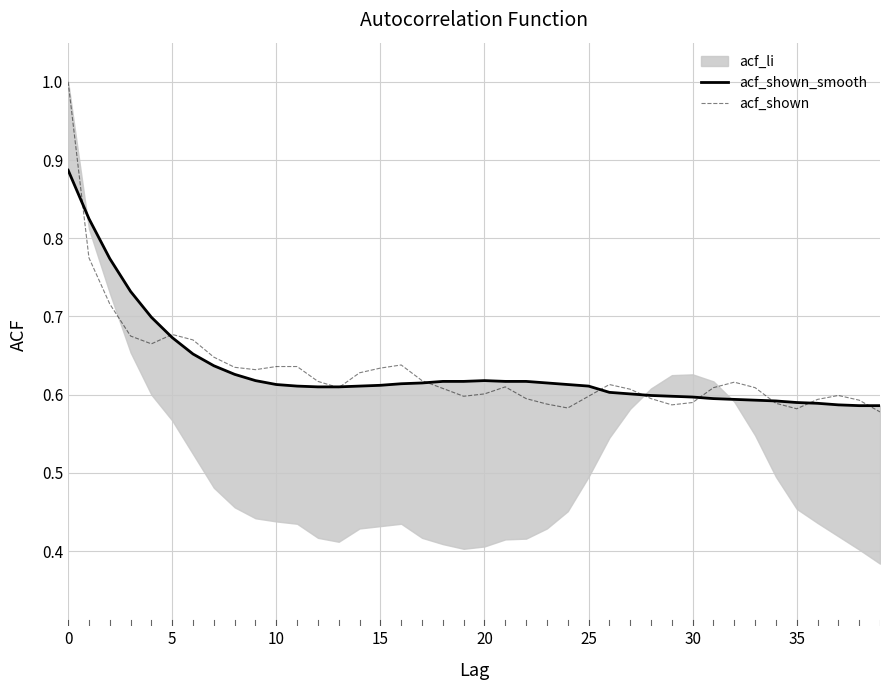

Which series has the largest total across all categories?

acf_shown_smooth